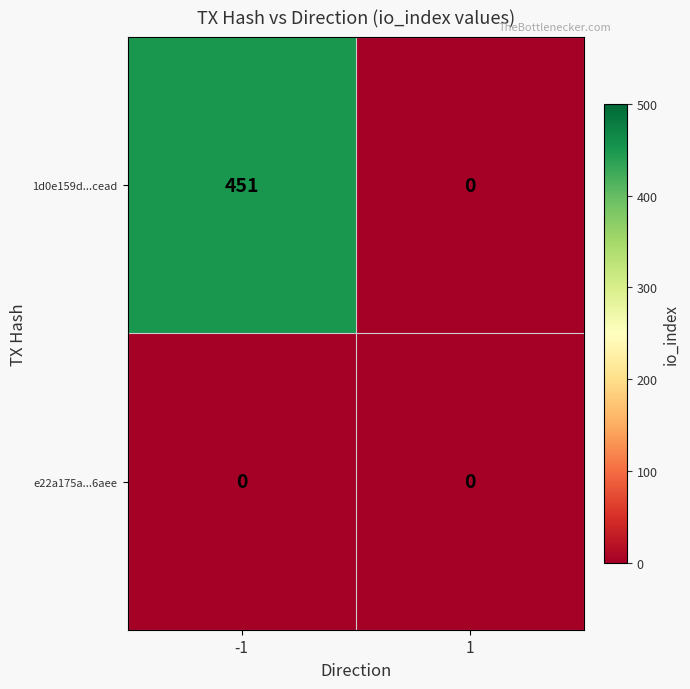

The value of 1d0e159d...cead at 1 is 0. True or false?

True